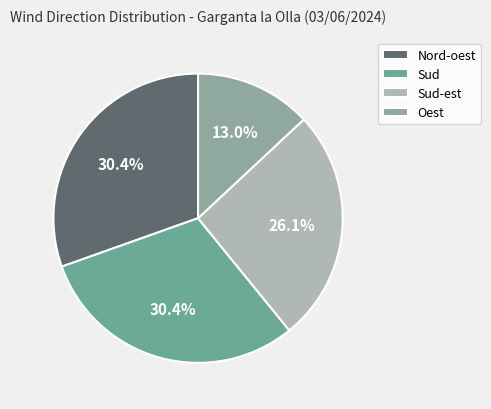

Is Sud the majority of the pie?

No